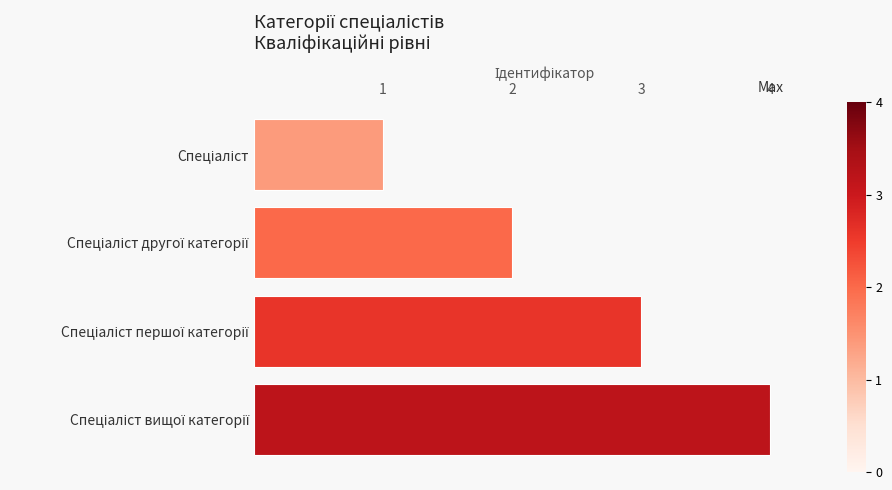

What is the difference between the maximum and minimum values?

3